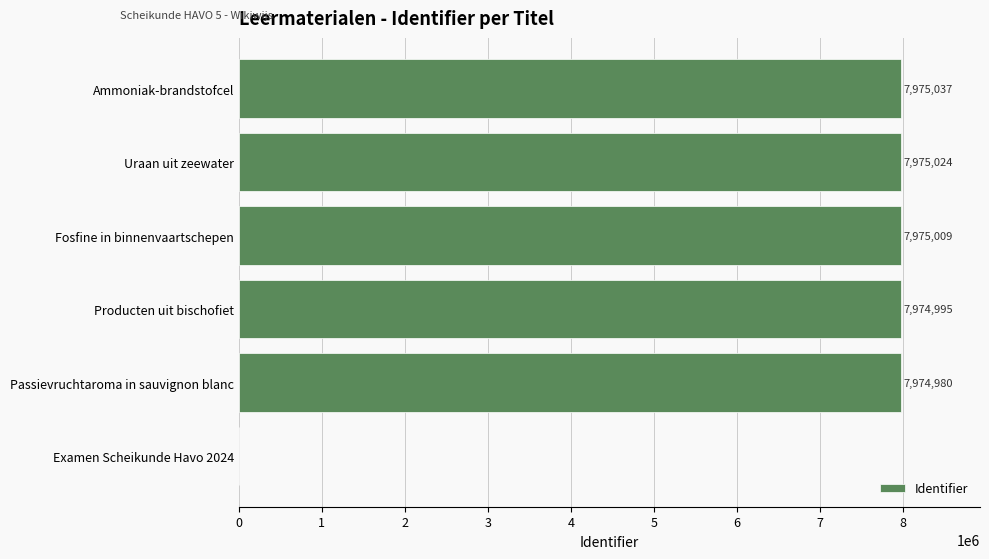

The value at Producten uit bischofiet is 7974995. True or false?

True